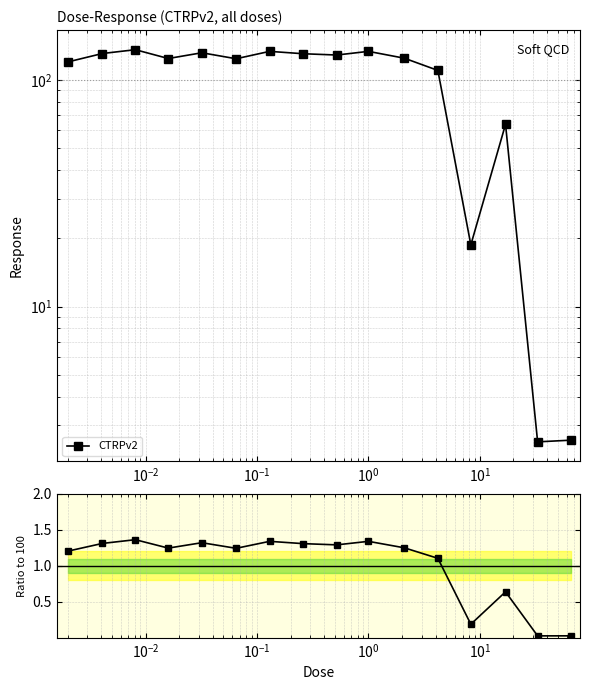

Is it true that the value at 13 is 1.0?

False